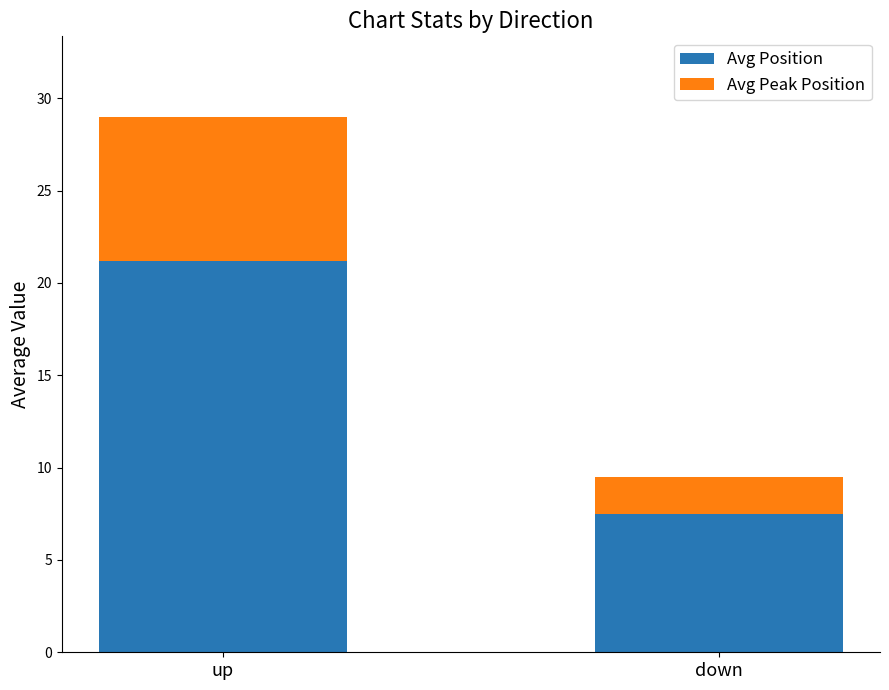

What is the total value across all series at up?

29.0